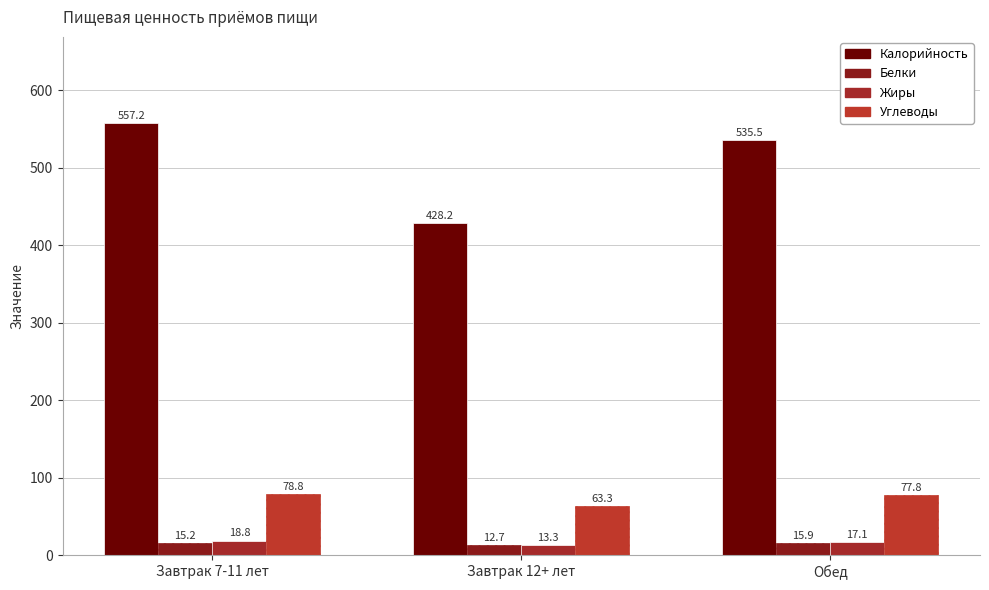

Reading left to right, what are all the values shown in this chart?

Калорийность: Завтрак 7-11 лет=557.2	Завтрак 12+ лет=428.2	Обед=535.5
Белки: Завтрак 7-11 лет=15.2	Завтрак 12+ лет=12.7	Обед=15.9
Жиры: Завтрак 7-11 лет=18.8	Завтрак 12+ лет=13.3	Обед=17.1
Углеводы: Завтрак 7-11 лет=78.8	Завтрак 12+ лет=63.3	Обед=77.8